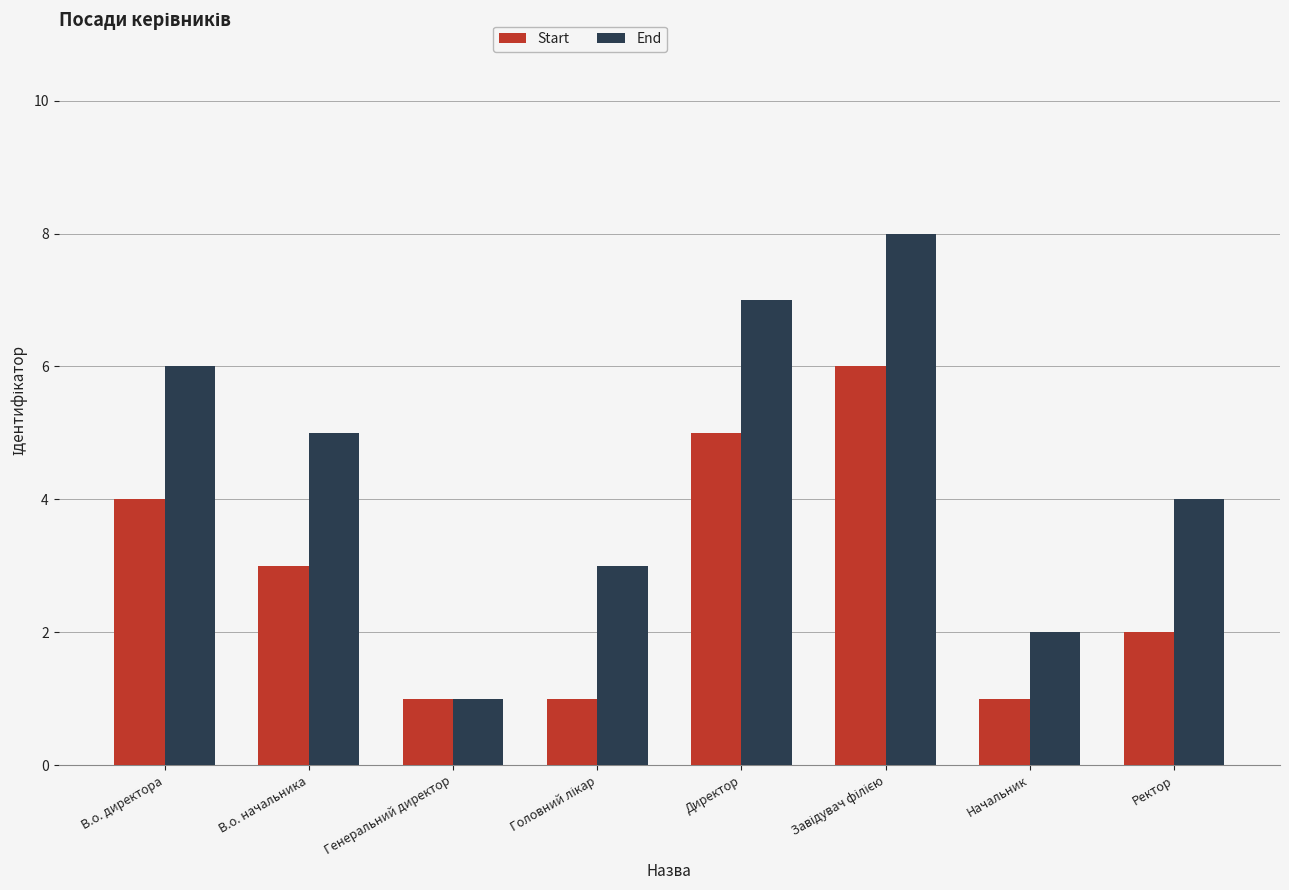

Which series has the largest total across all categories?

End